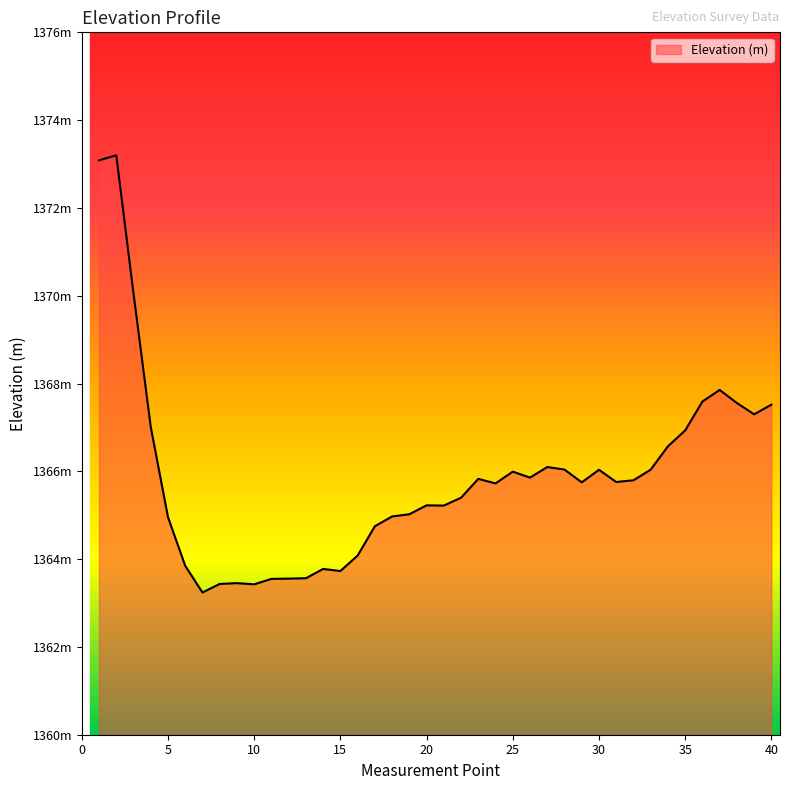

Reading left to right, what are all the values shown in this chart?

1373.1	1373.2	1370.1	1367.0	1365.0	1363.8	1363.2	1363.4	1363.5	1363.4	1363.5	1363.6	1363.6	1363.8	1363.7	1364.1	1364.7	1365.0	1365.0	1365.2	1365.2	1365.4	1365.8	1365.7	1366.0	1365.9	1366.1	1366.0	1365.7	1366.0	1365.8	1365.8	1366.0	1366.6	1366.9	1367.6	1367.9	1367.6	1367.3	1367.5